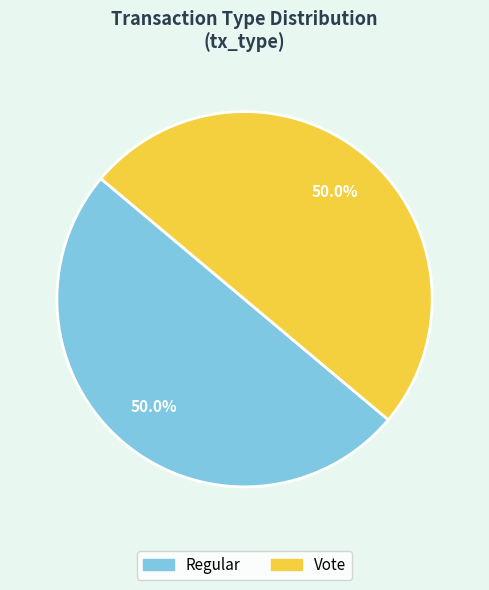

Approximately how many times larger is the value at Vote compared to Regular?

1.0